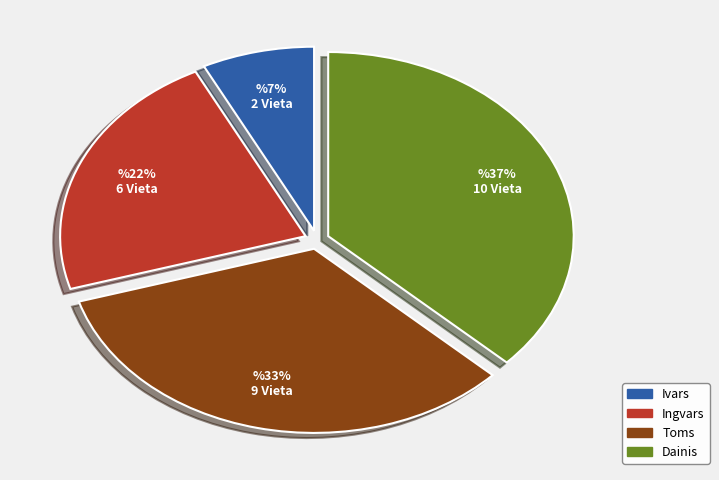

Approximately how many times larger is the value at Dainis compared to Toms?

1.1